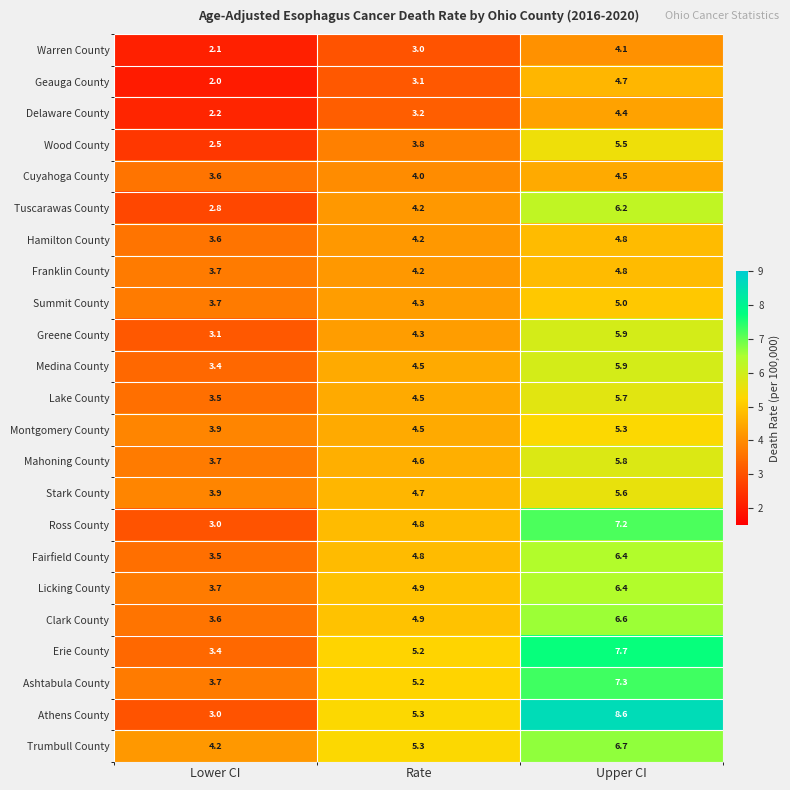

List the labels in order of Ross County value, largest first.

Upper CI, Rate, Lower CI